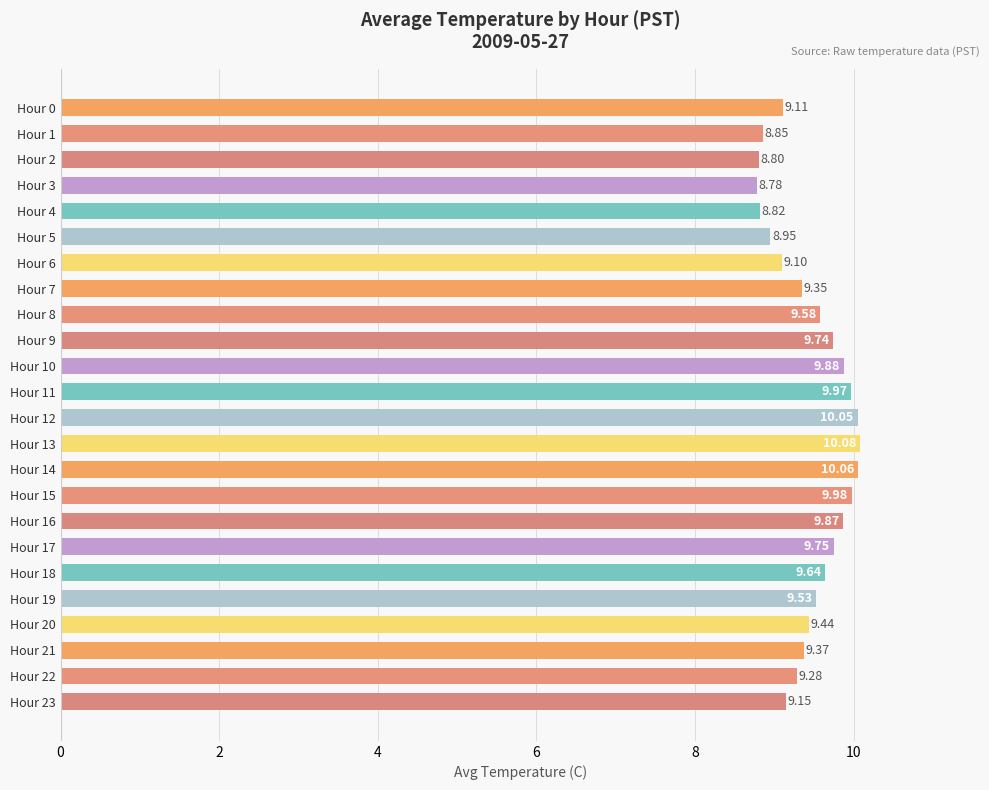

List the labels in order of value, largest first.

Hour 13, Hour 14, Hour 12, Hour 15, Hour 11, Hour 10, Hour 16, Hour 17, Hour 9, Hour 18, Hour 8, Hour 19, Hour 20, Hour 21, Hour 7, Hour 22, Hour 23, Hour 0, Hour 6, Hour 5, Hour 1, Hour 4, Hour 2, Hour 3